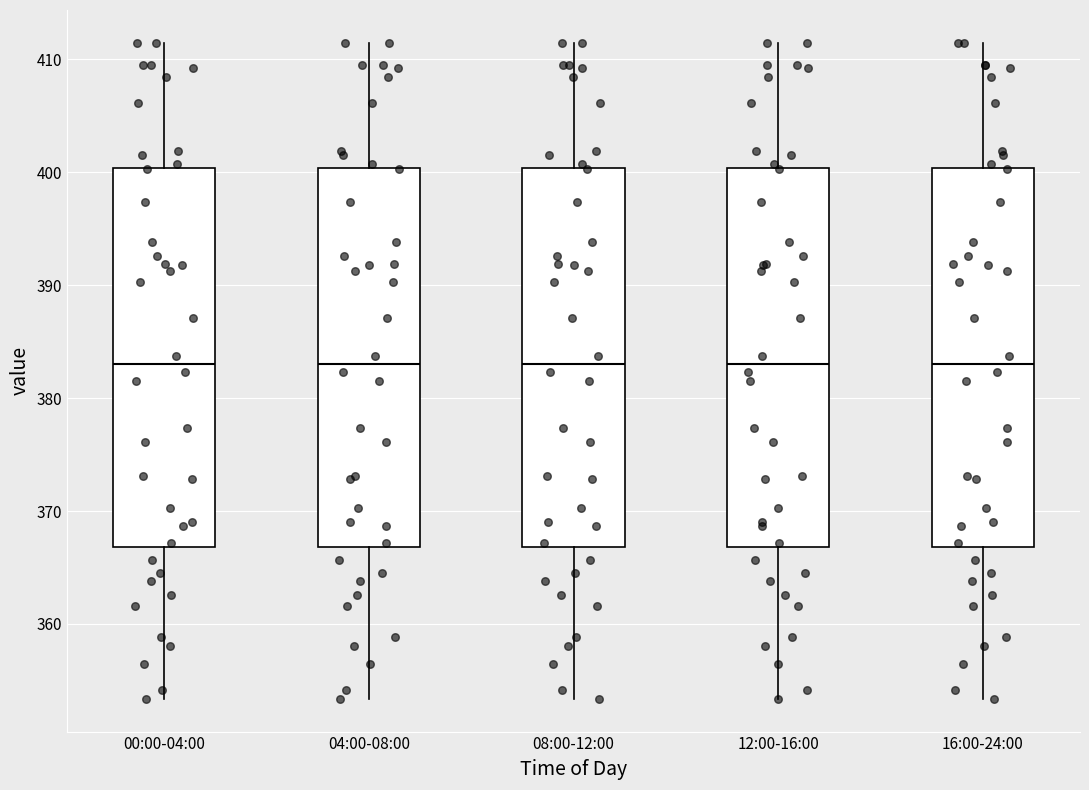

Where is the lower edge of the box for 08:00-12:00 on the y-axis? The values are not printed on the chart, so give them approximately, as read against the axis.

367